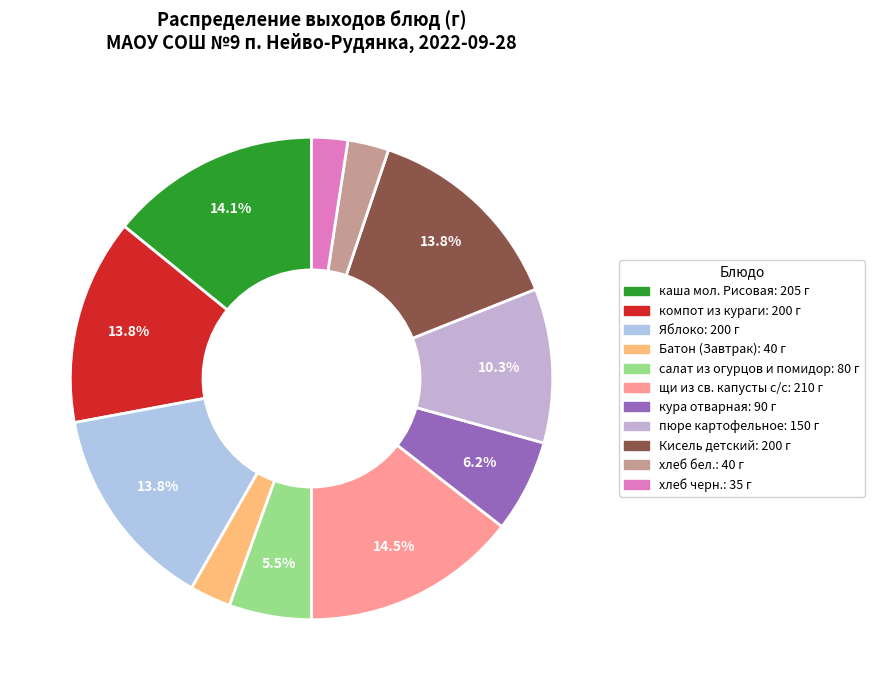

Which slice is the smallest?

хлеб черн.